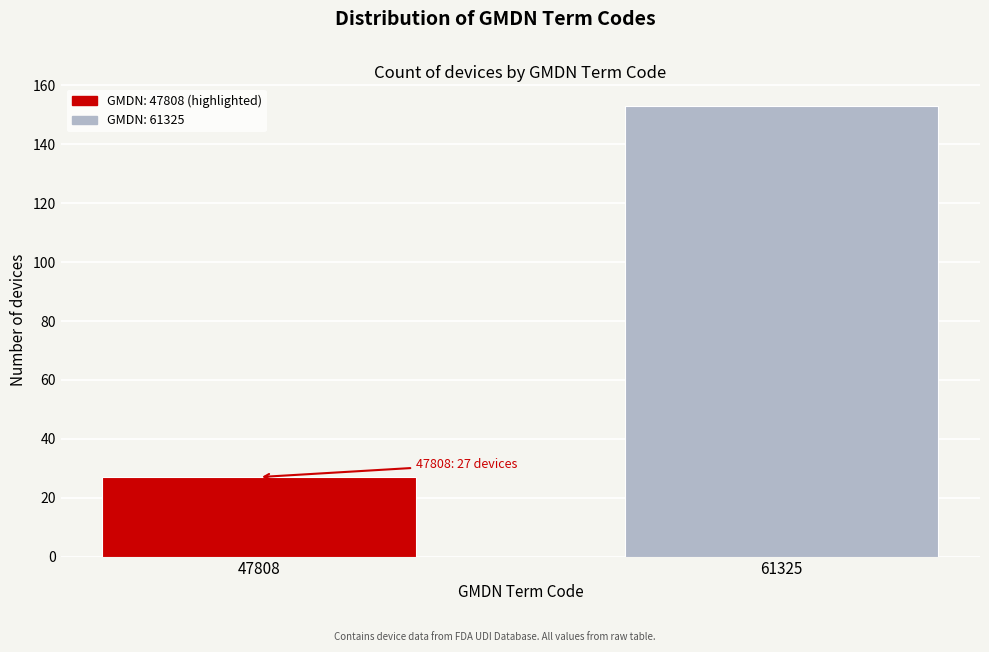

Reading right to left, list all the values displayed in this chart.

61325=153	47808=27